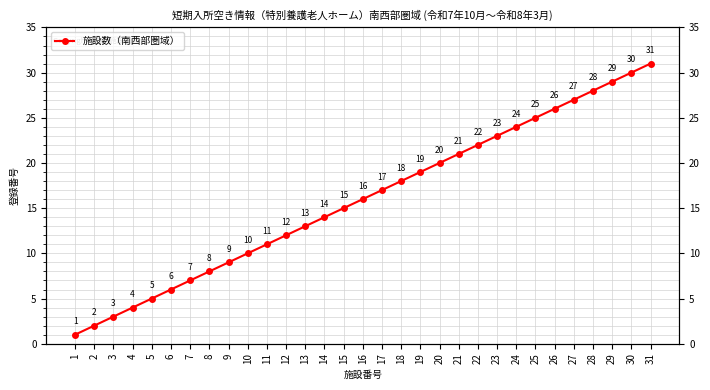

True or false: the data has more than 1 interior local peaks.

False